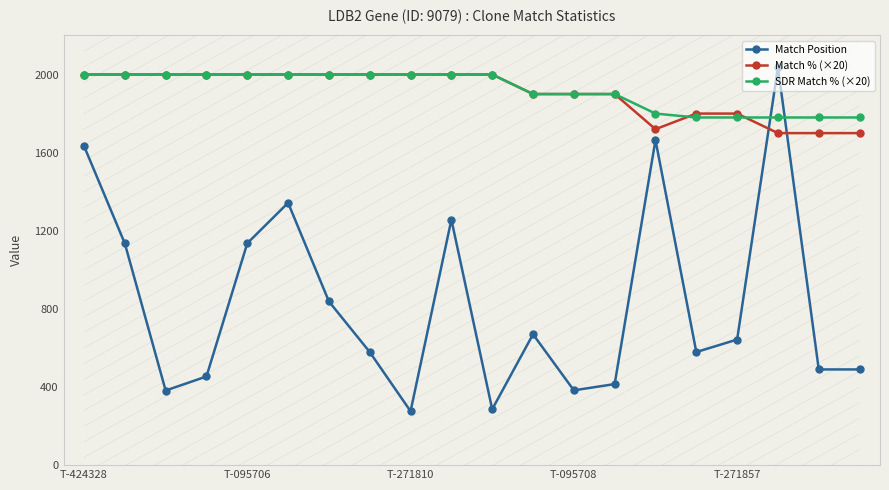

True or false: Match Position has more than 1 interior local peaks.

True